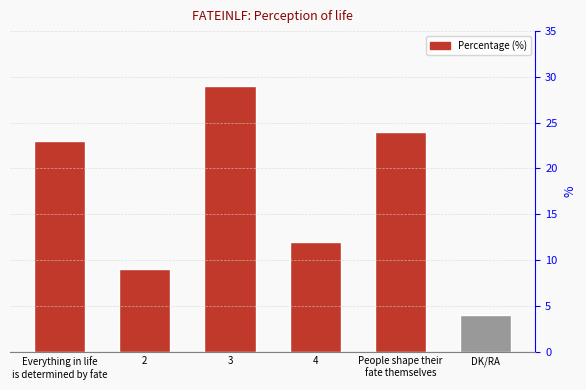

Where is the data nearest to the value 16?

4